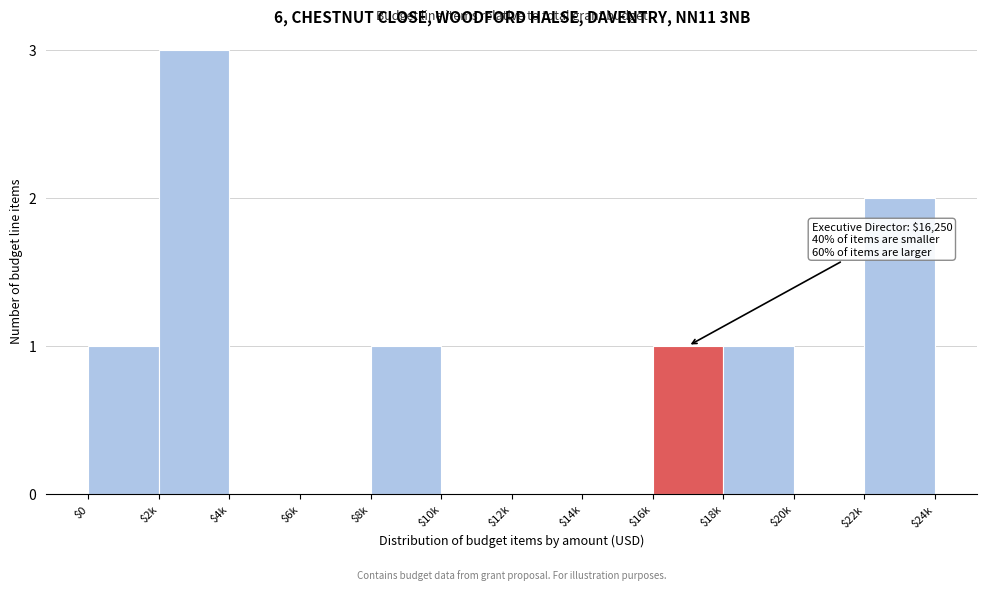

The value at $22k is 2. True or false?

True